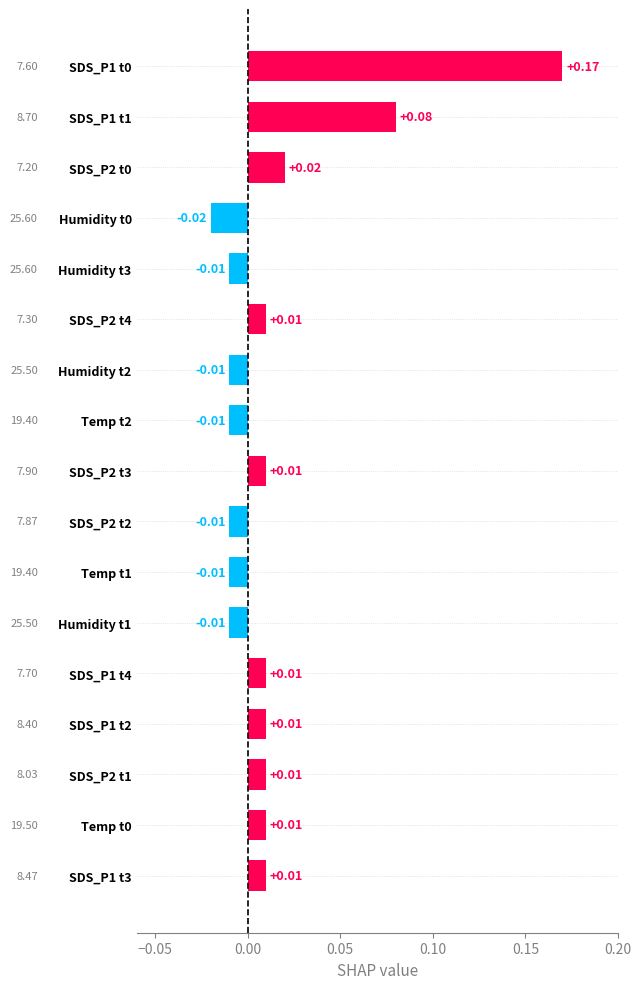

What is the sum of all values?

0.3